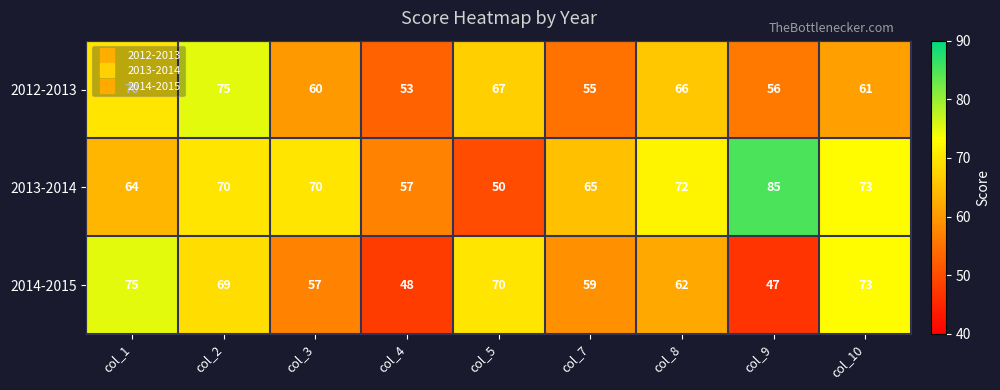

What is the spread (max minus min) of values at col_9?

38